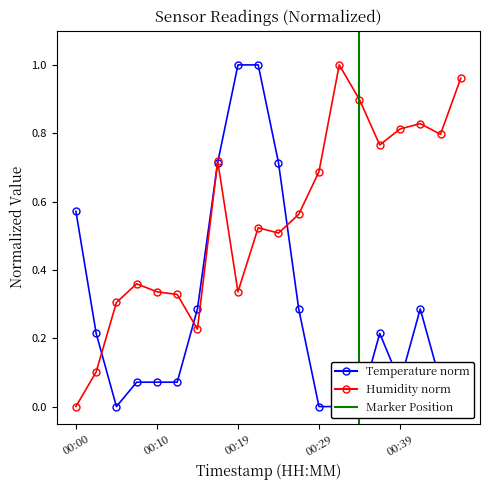

How many interior local valleys does the humidity series have?

5